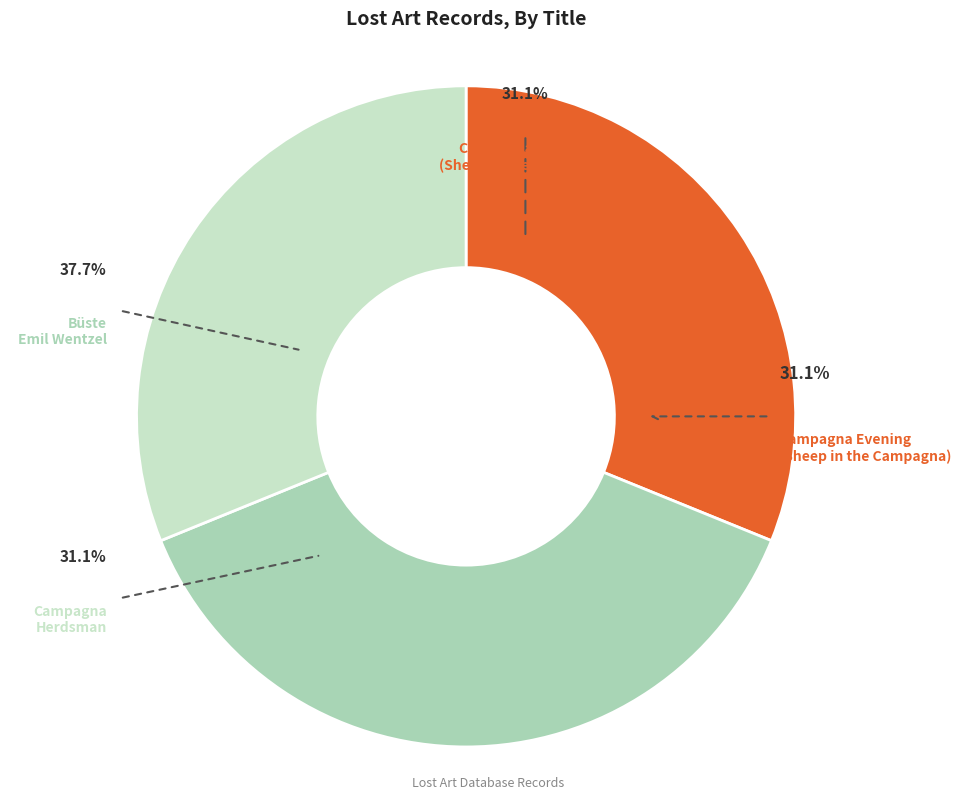

Rank the categories by value from lowest to highest.

Campagna
Herdsman, Campagna Evening
(Sheep in the Campagna), Büste
Emil Wentzel